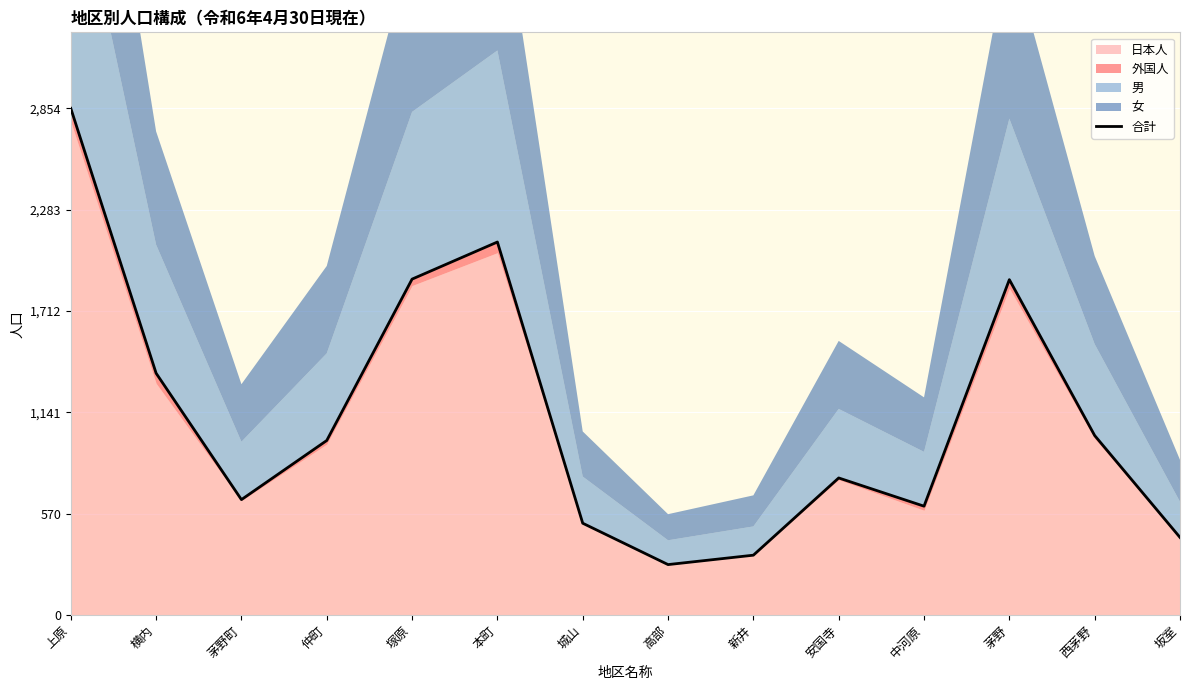

The value at 本町 is 735. True or false?

False